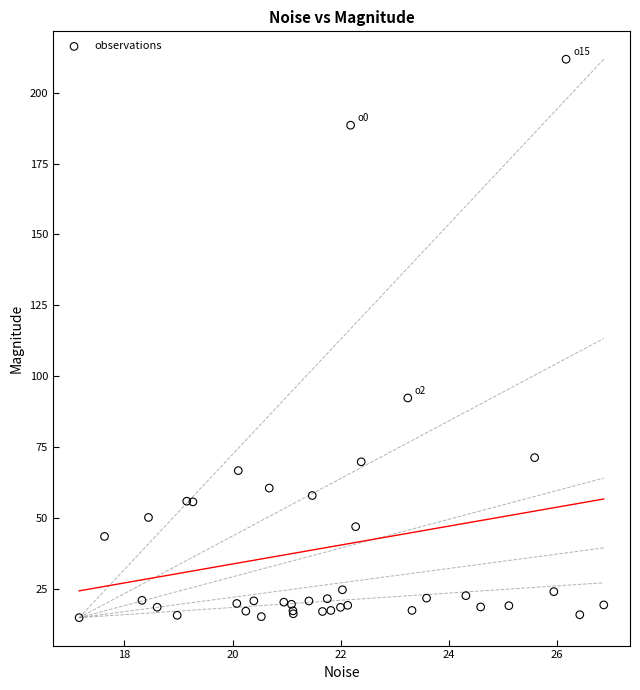

What Y value in the scatter plot is closest to 113?

92.3